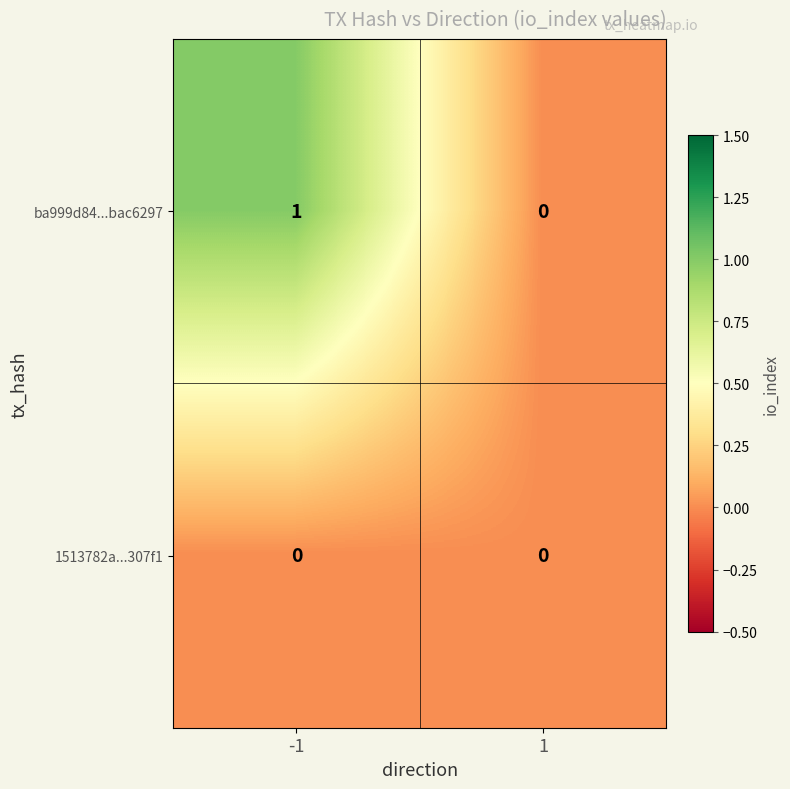

Which series has the widest spread of values?

ba999d84...bac6297